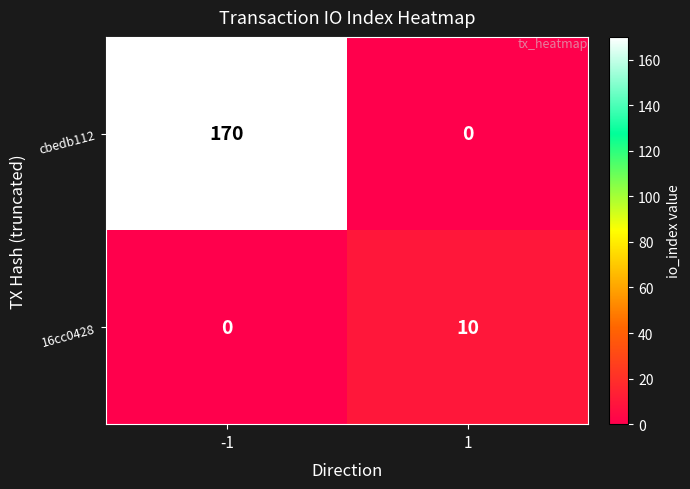

Count the number of categories in the chart.

2